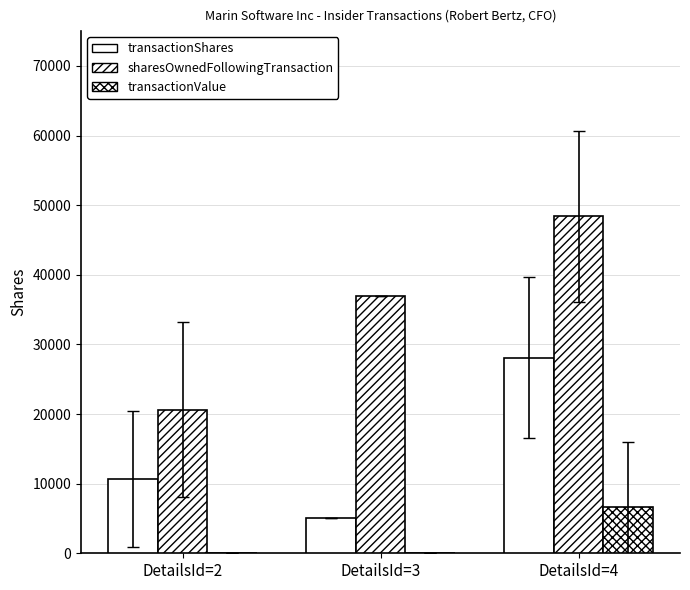

At DetailsId=4, list the series in order from smallest to largest.

transactionValue, transactionShares, sharesOwnedFollowingTransaction